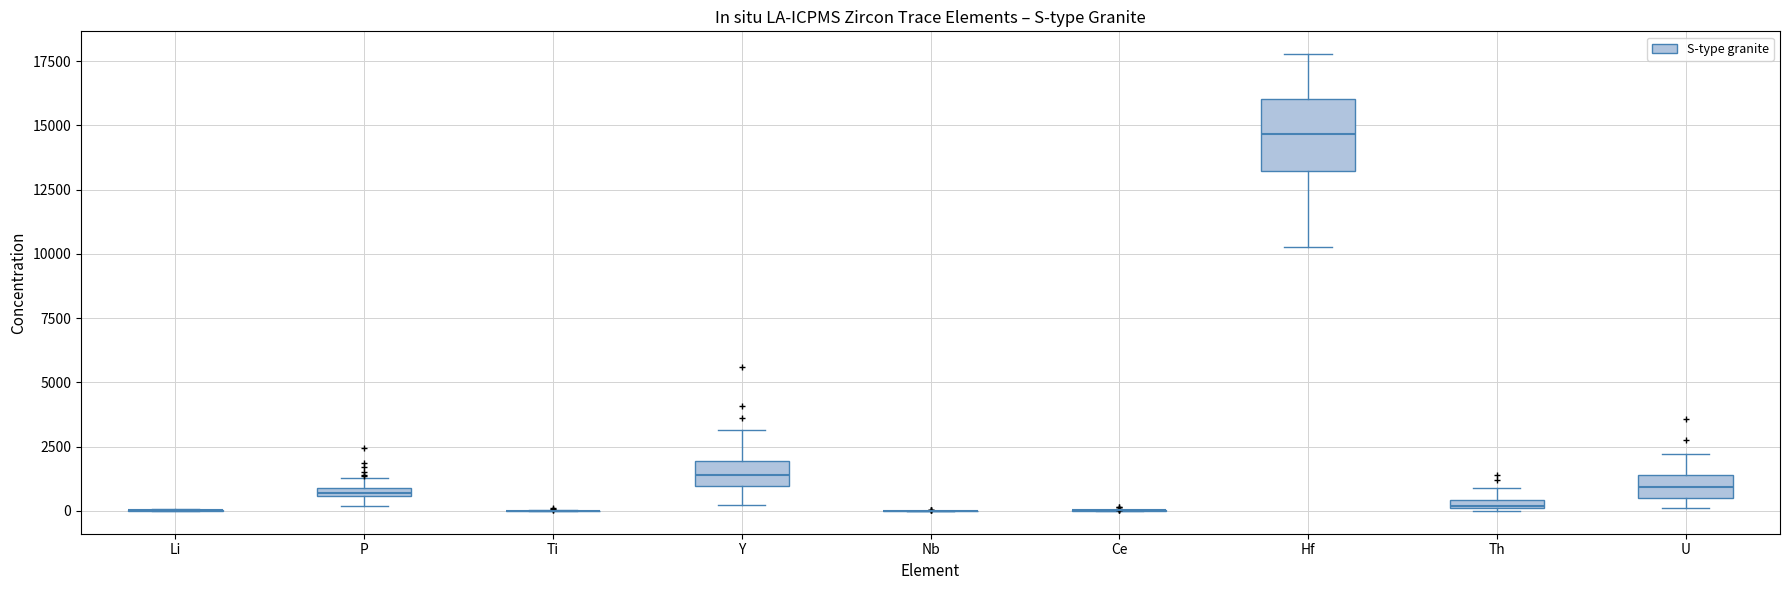

Comparing the boxes themselves (not the whiskers), which one is the tallest?

Hf